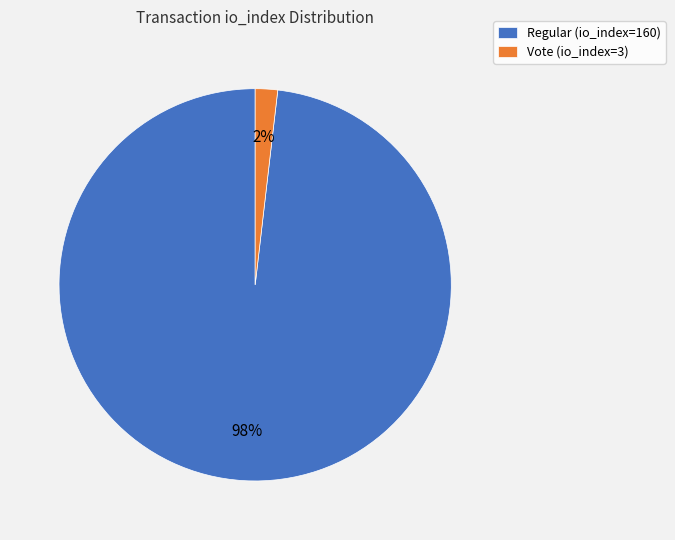

To the nearest percent, what is the average slice percentage?

50%